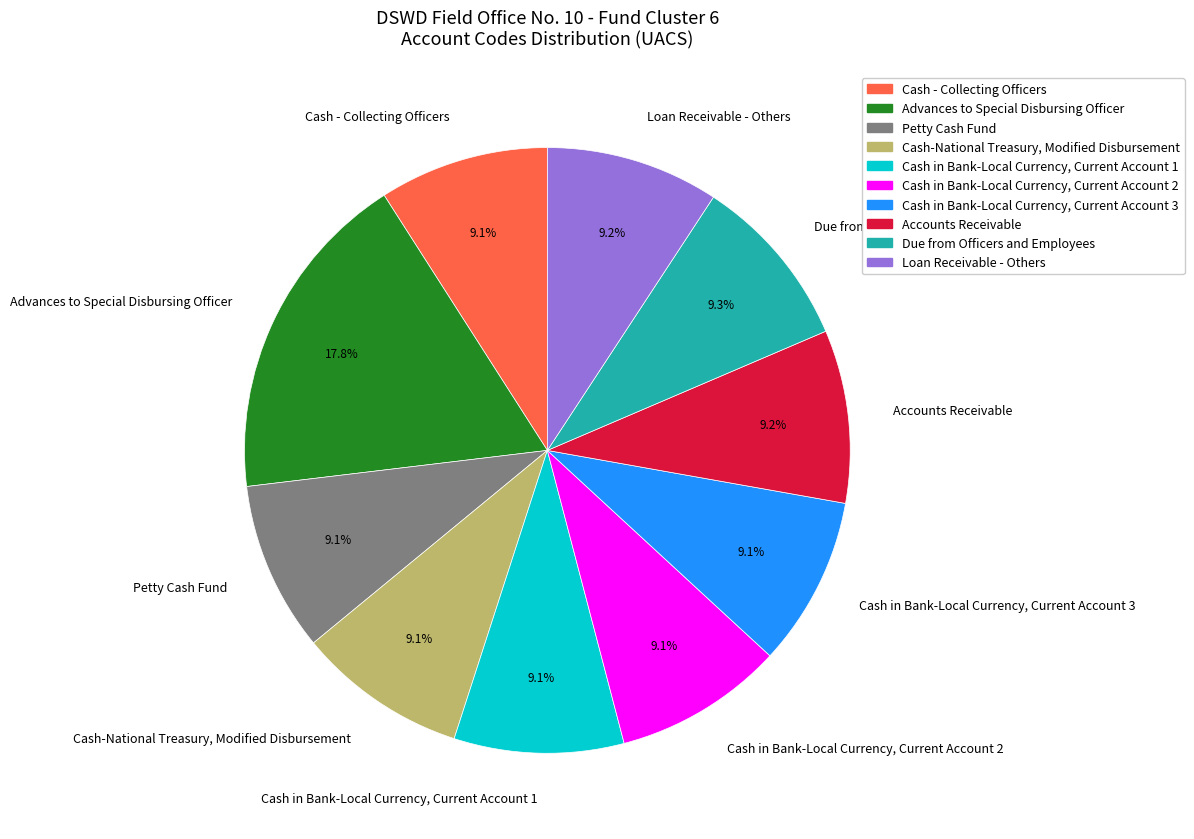

How many segments does this pie chart have?

10